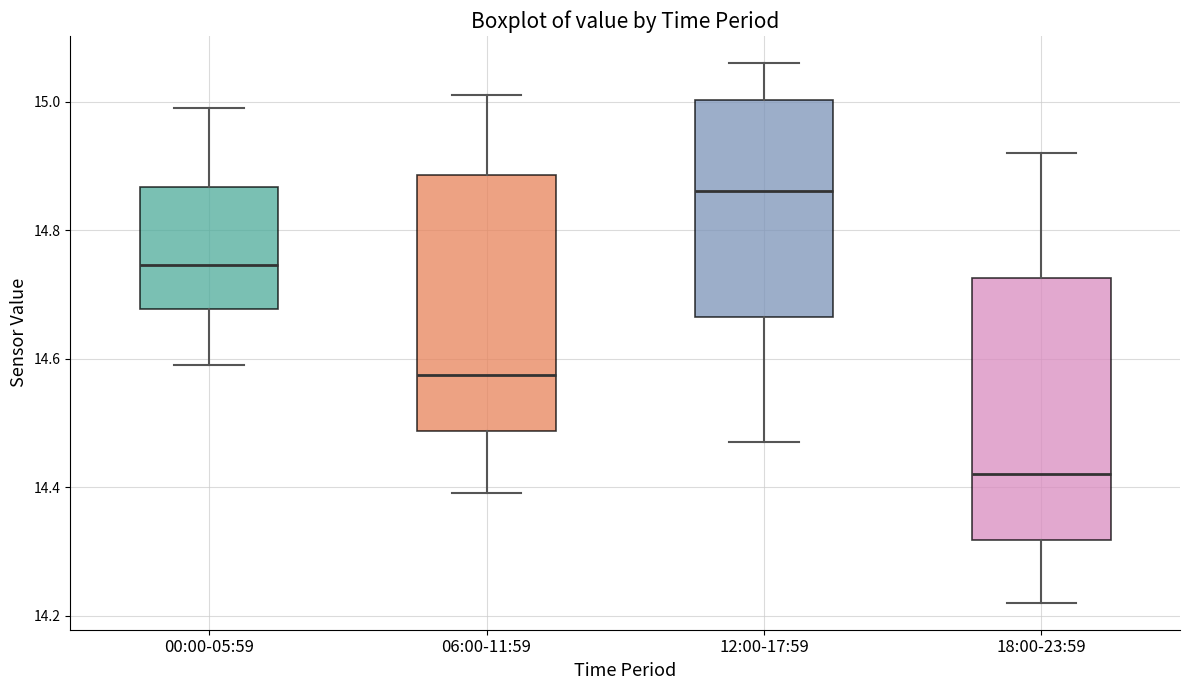

Which box's median line is the highest?

12:00-17:59